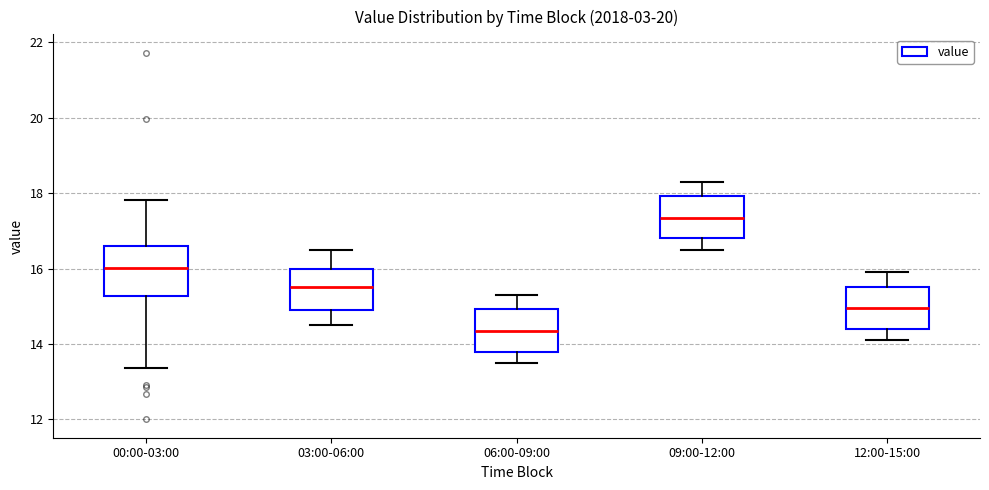

Reading left to right, transcribe this box plot: for each box, give where its median line is, the range the box spans, and where its two whiskers end, as read against the y-axis. The values are not printed on the chart, so give them approximately, as read against the axis.

00:00-03:00: median 16.0, box 15.2 to 16.6, whiskers 13.4 to 17.8
03:00-06:00: median 15.6, box 15.0 to 16.0, whiskers 14.6 to 16.6
06:00-09:00: median 14.4, box 13.8 to 15.0, whiskers 13.6 to 15.4
09:00-12:00: median 17.4, box 16.8 to 18.0, whiskers 16.6 to 18.4
12:00-15:00: median 15.0, box 14.4 to 15.6, whiskers 14.2 to 16.0